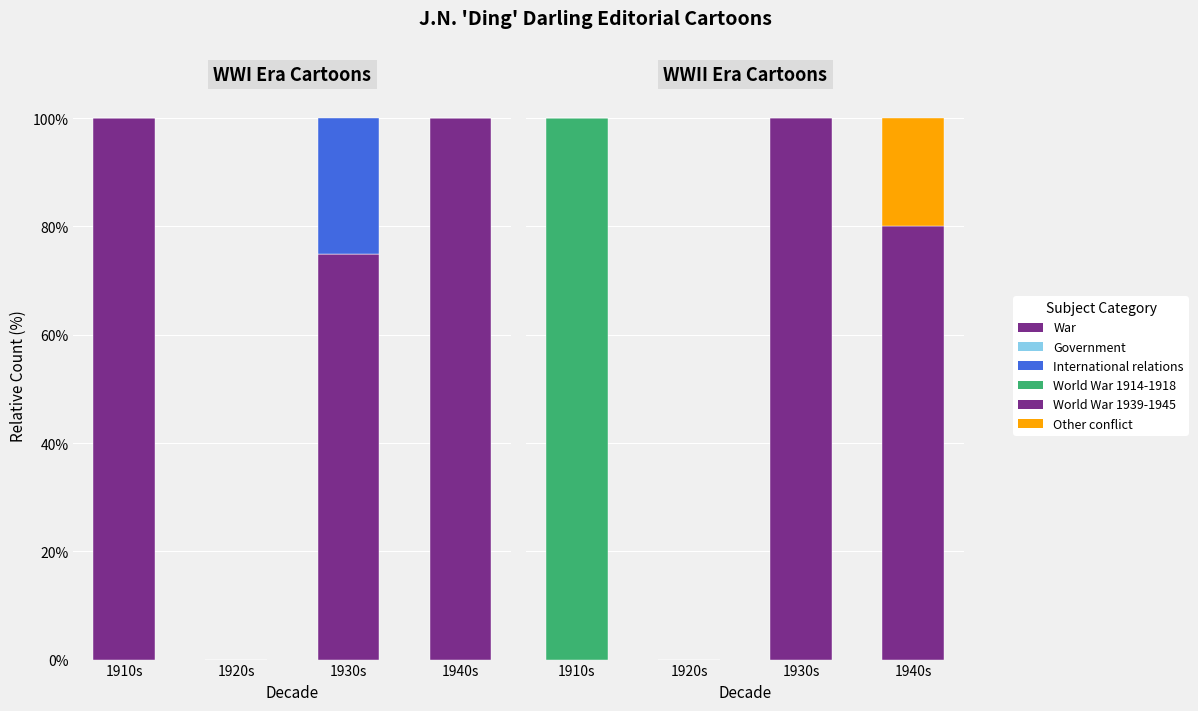

How many bars are there in total?

24